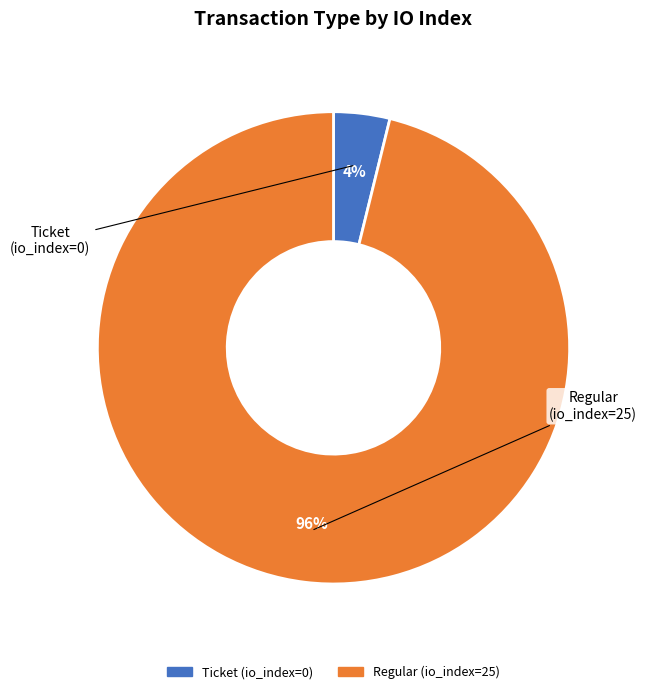

How many slices are in this pie chart?

2